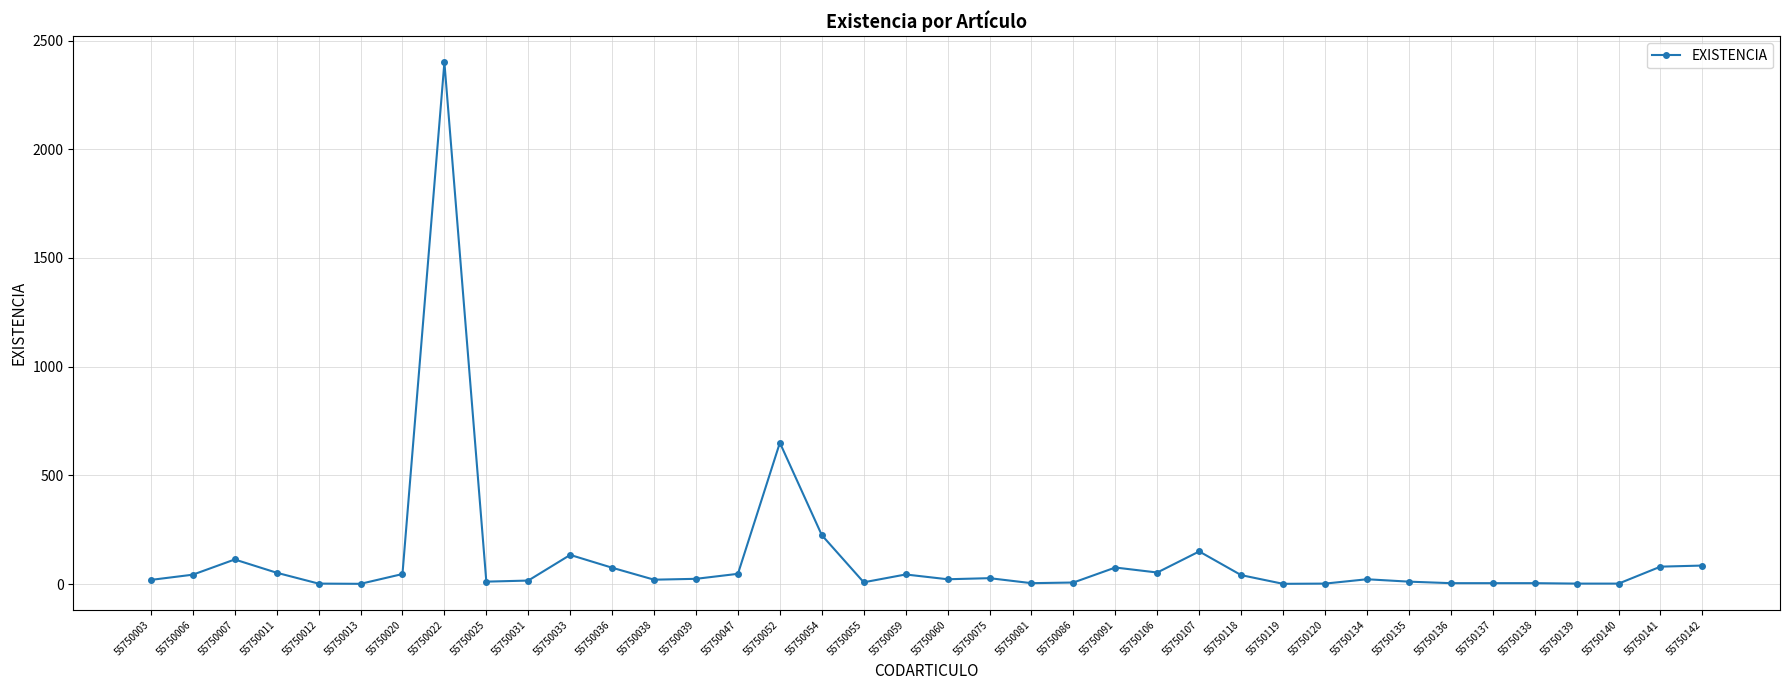

True or false: the data shows 2400 at 55750022.

True